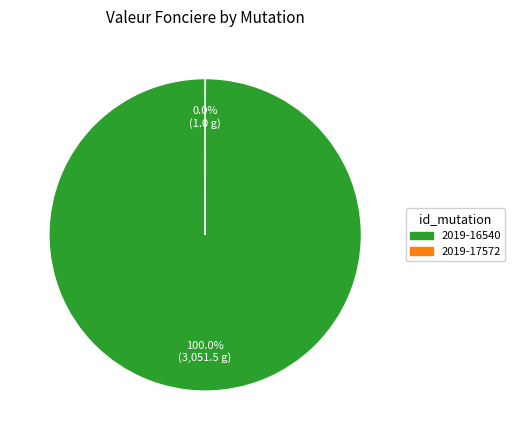

Is there any slice that represents more than half of the pie?

Yes